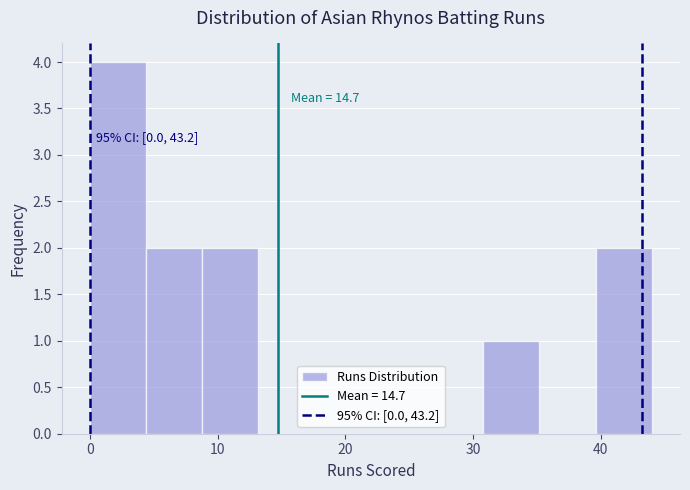

Over which range of the x-axis is the bar tallest?

0.0 to 4.4